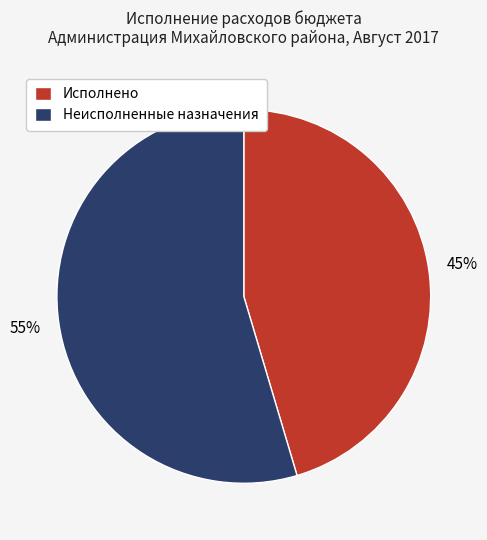

Between Неисполненные назначения and Исполнено, which is larger?

Неисполненные назначения